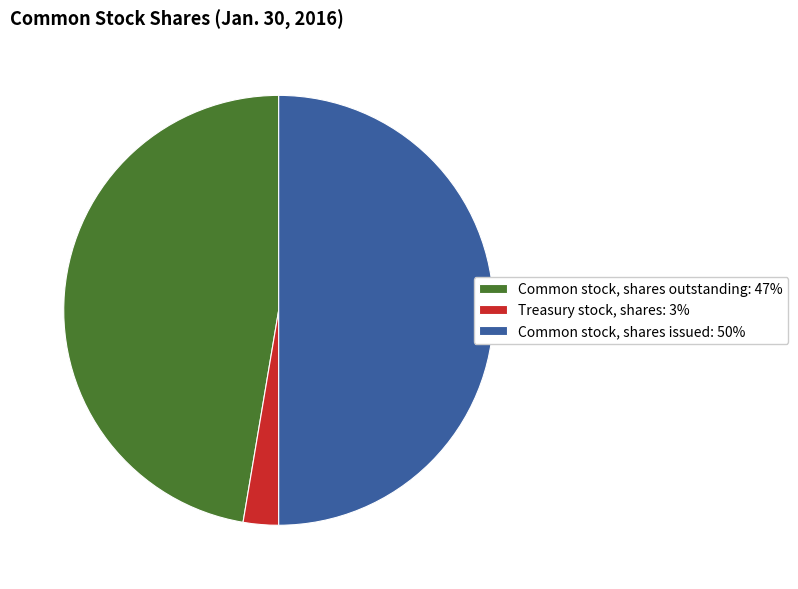

Does Treasury stock, shares: 3% represent more than half of the total?

No